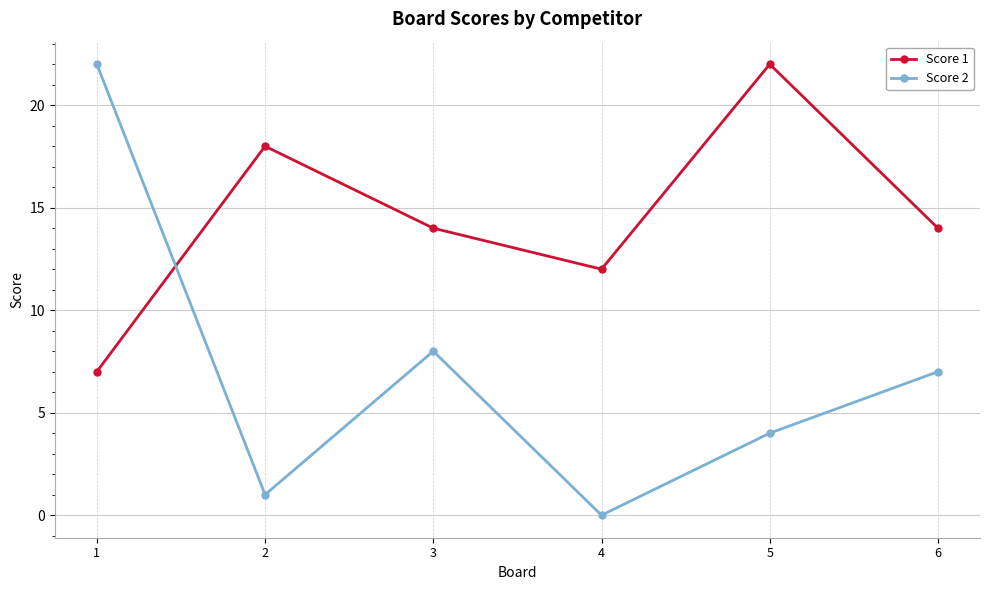

True or false: Score 1 has a value of 18 at 2.

True